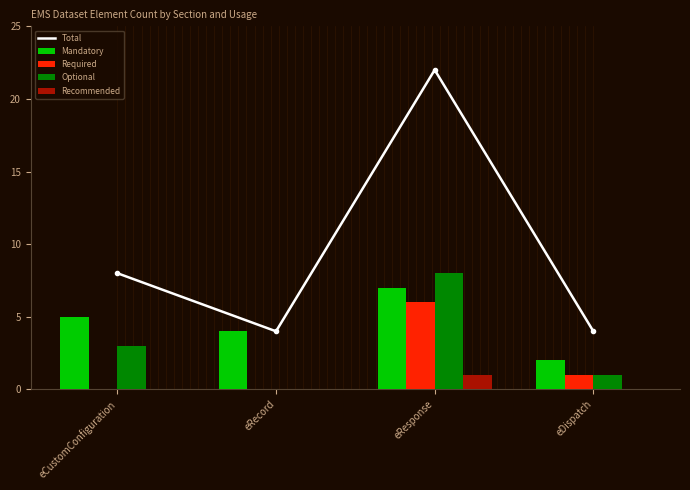

At how many categories does at least one series exceed 21?

1